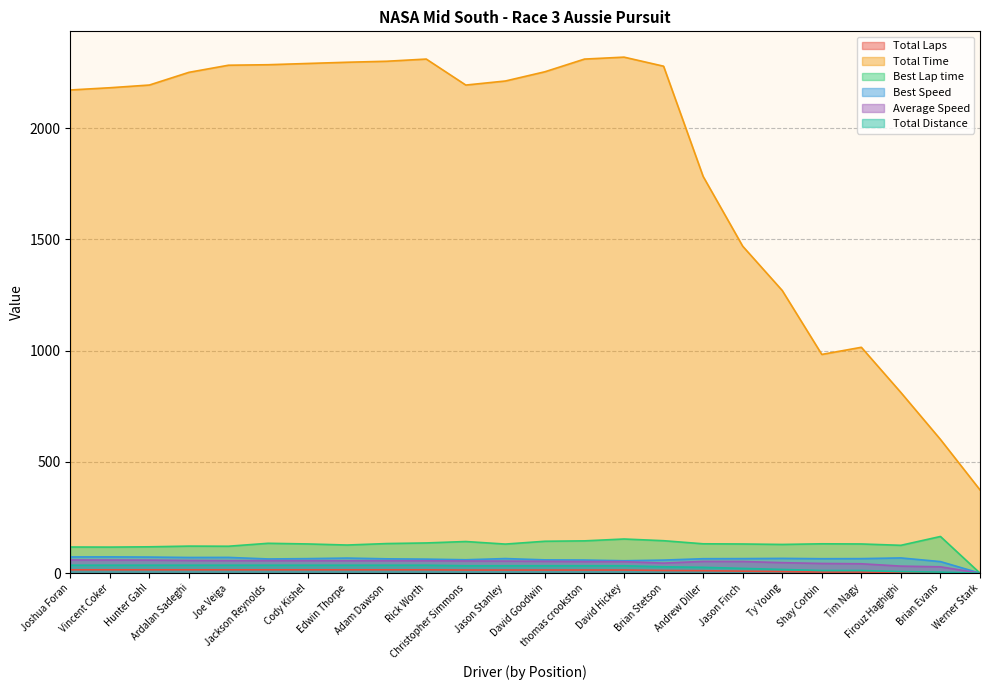

What is the label of the 21st point from the left?

Tim Nagy